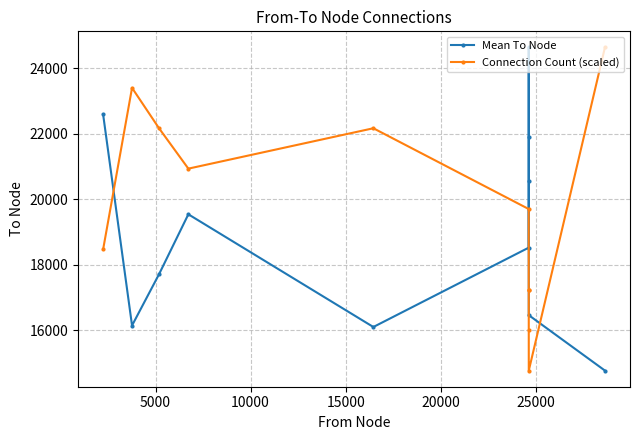

Which series has the largest total across all categories?

Connection Count (scaled)